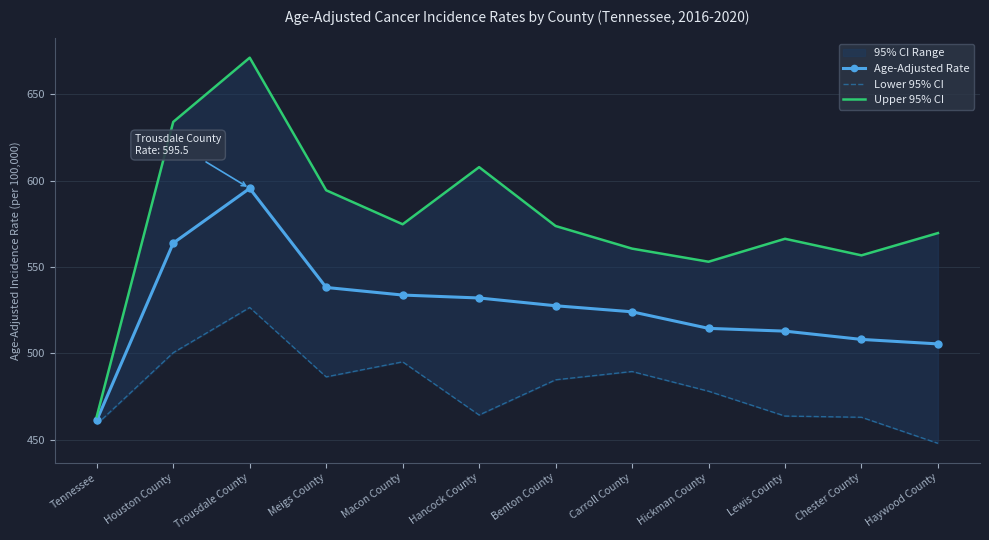

Which series has the largest range (max minus min)?

Upper 95% CI